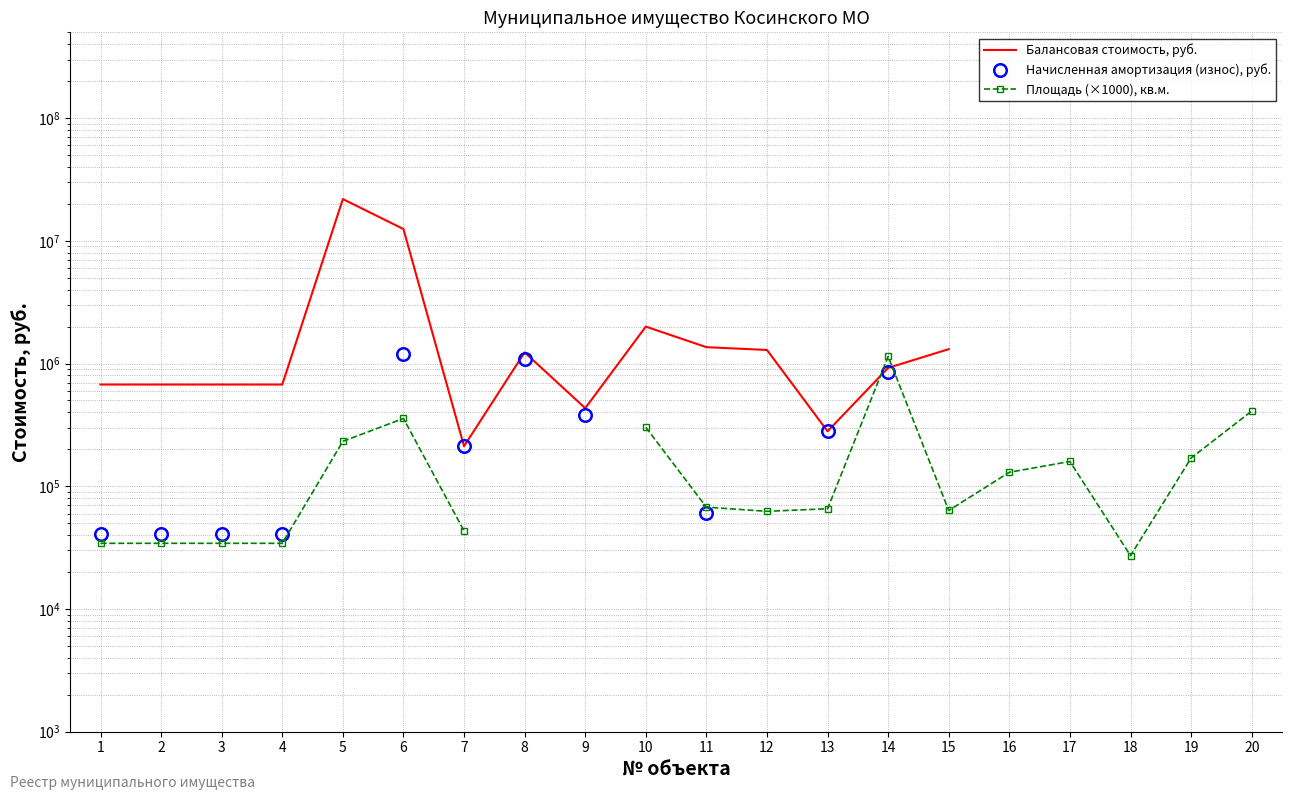

What is the sum of the Балансовая стоимость, руб. values at 11 and 5?

23255408.3